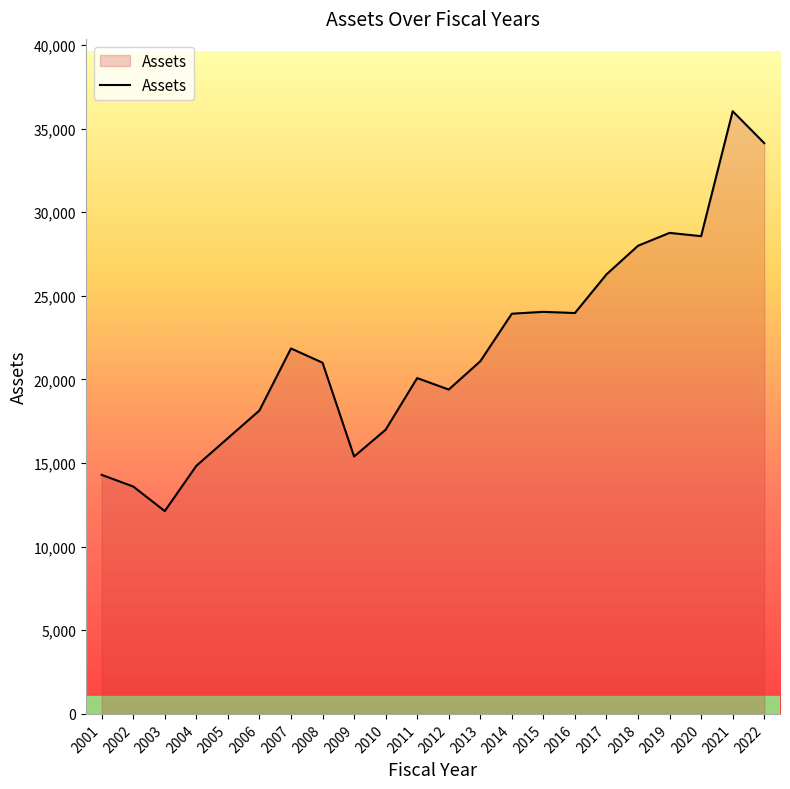

What is the difference between the maximum and minimum values?

23911.4